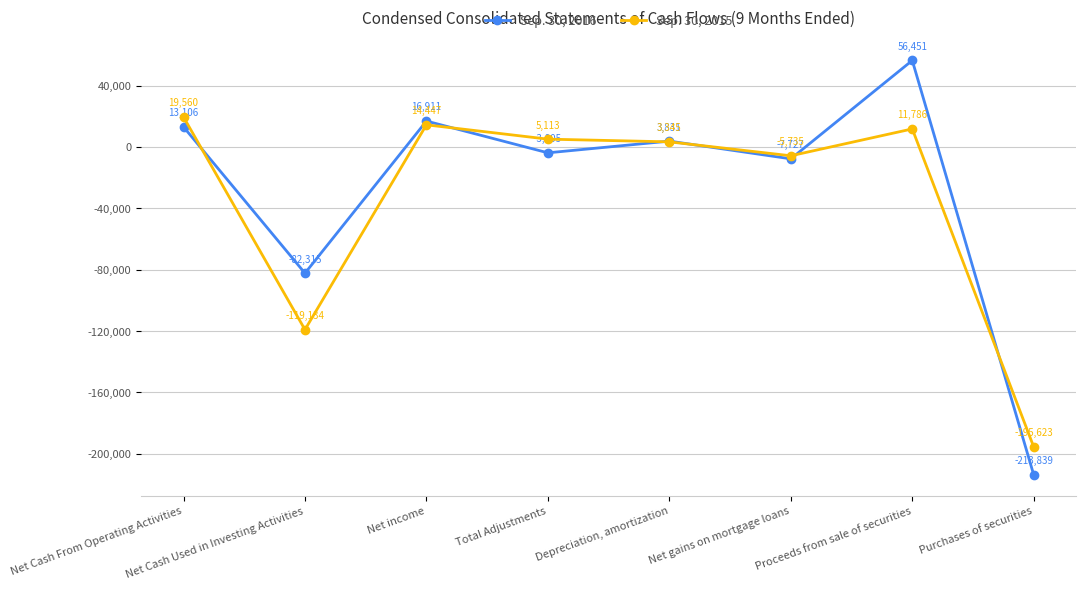

What position from the left is Depreciation, amortization?

5